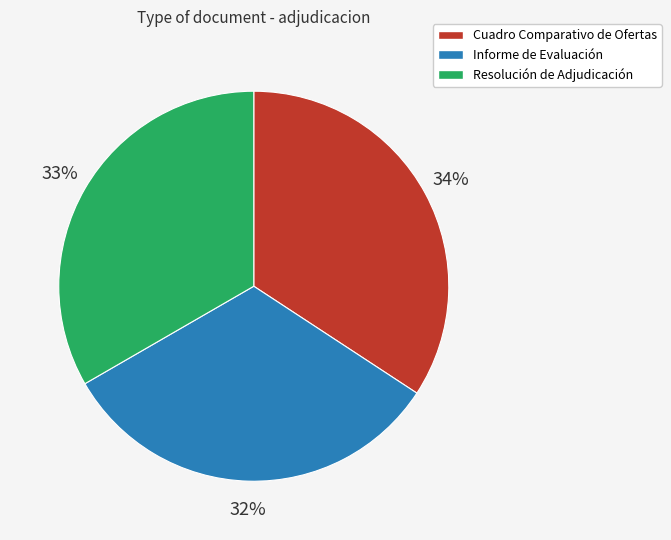

Which category has the biggest portion of the pie?

Cuadro Comparativo de Ofertas